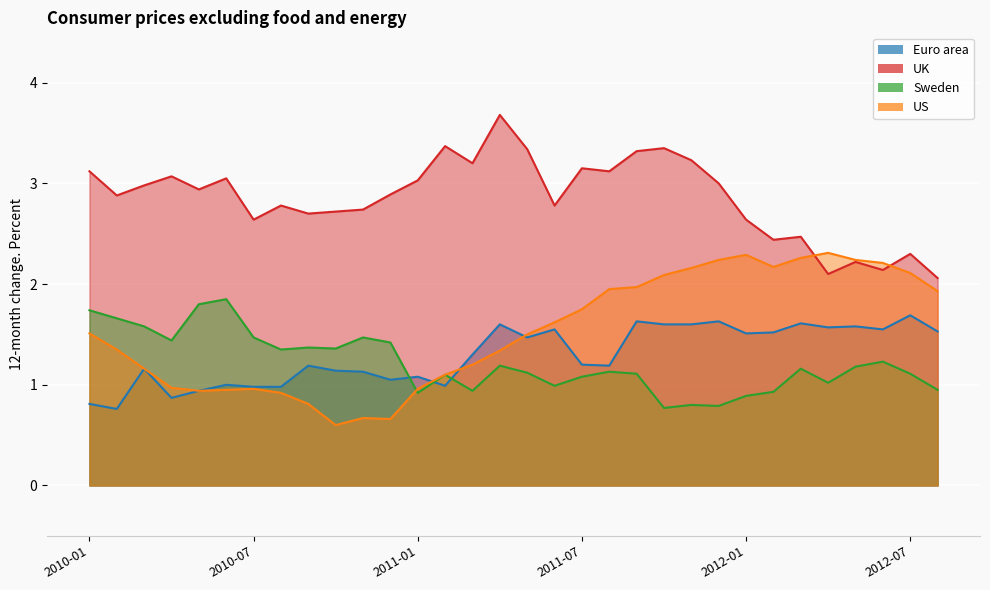

How many interior local valleys does the US series have?

4